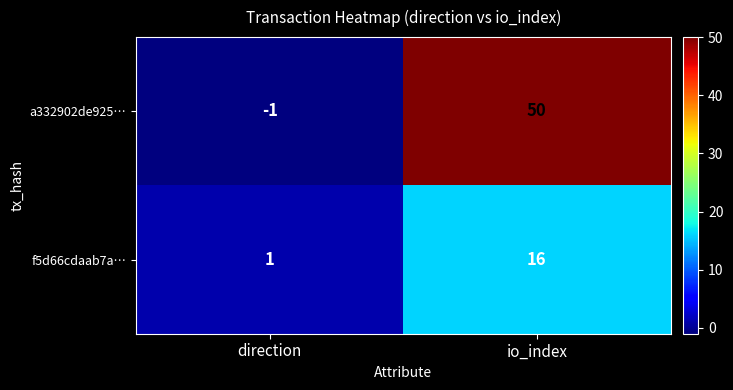

Which series has the largest range (max minus min)?

a332902de925…